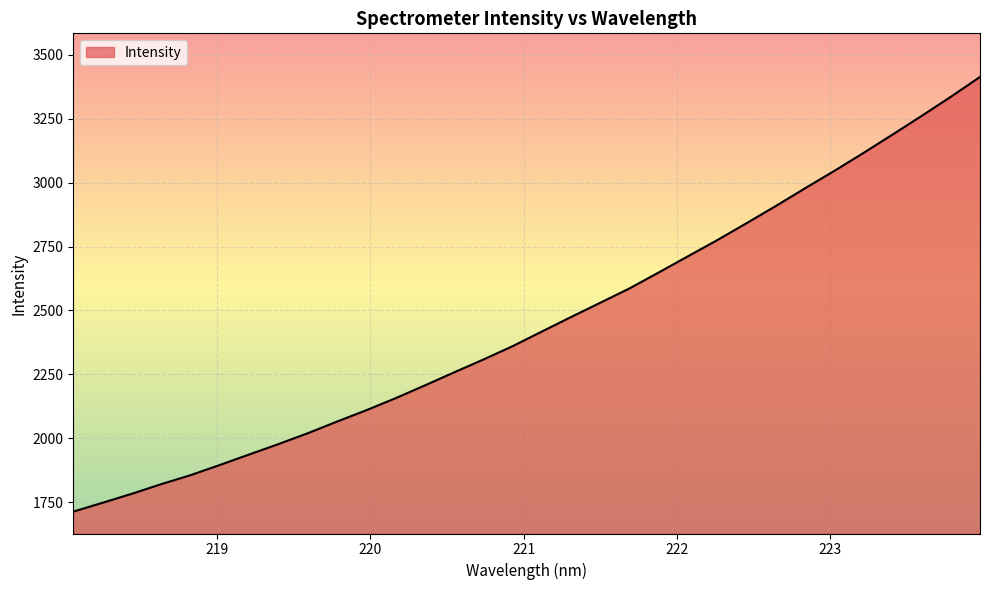

What is the greatest value displayed?

3413.9